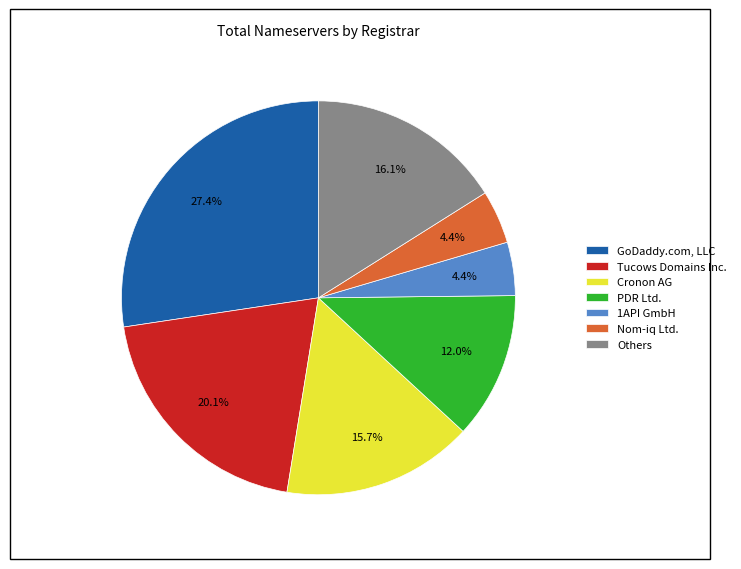

Is there any slice that represents more than half of the pie?

No